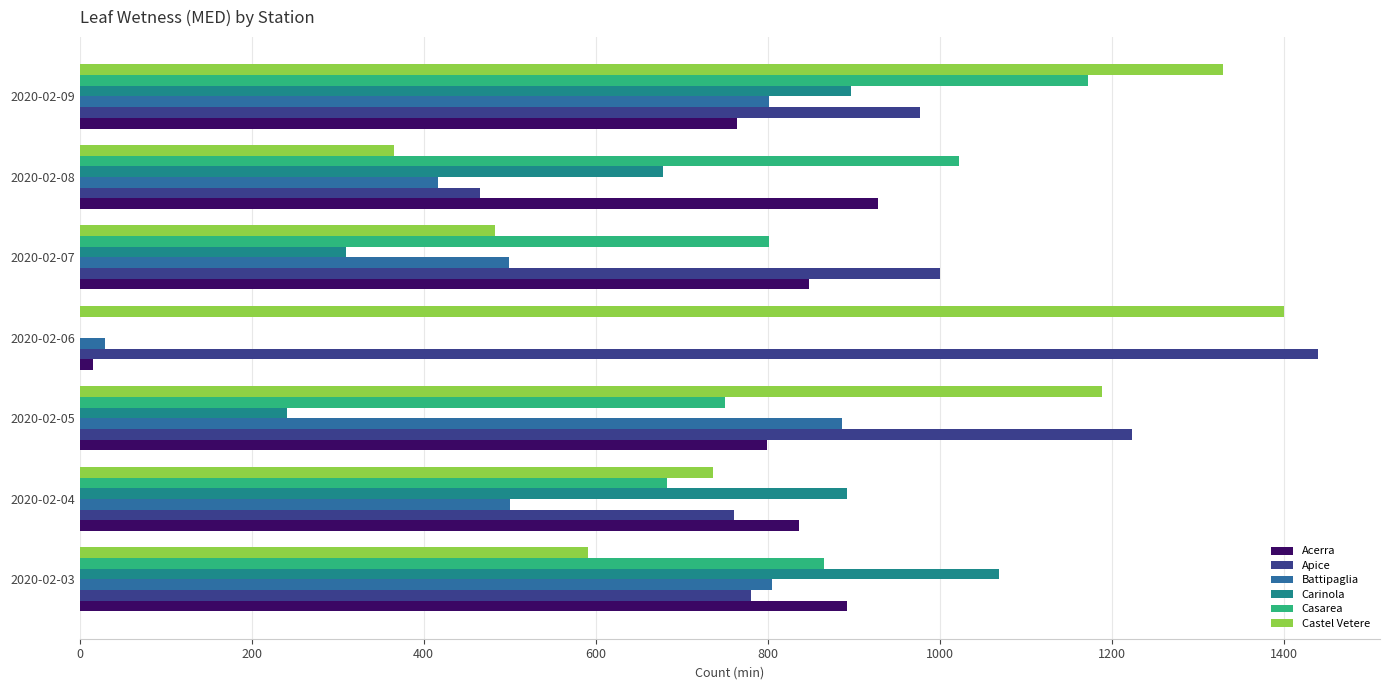

Which category has the highest value across all series?

2020-02-06